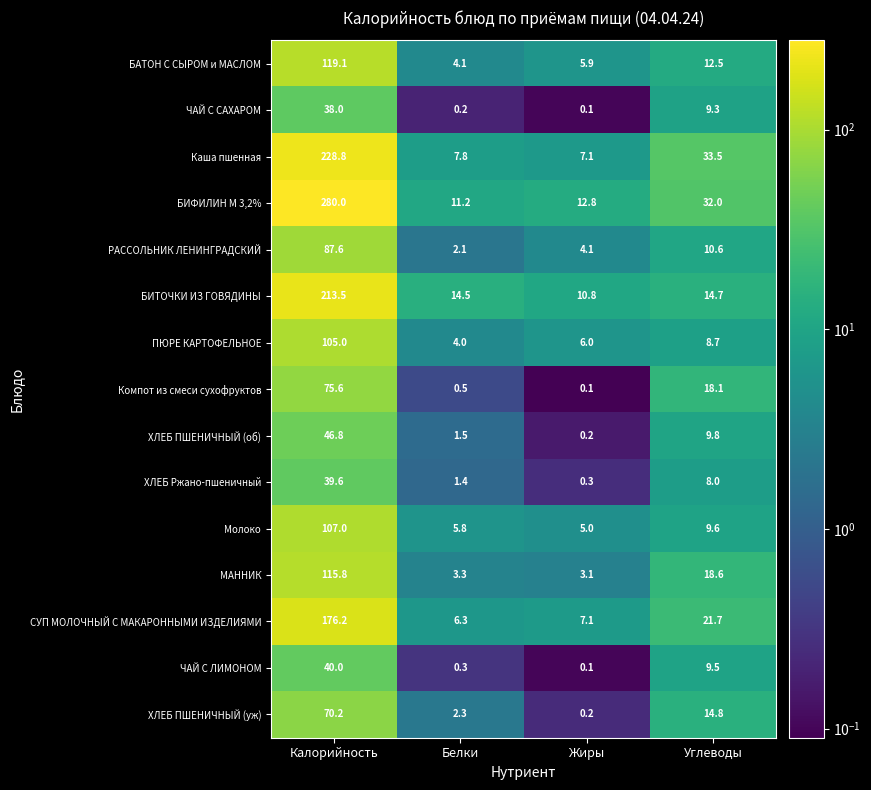

Which category has the lowest value across all series?

Жиры